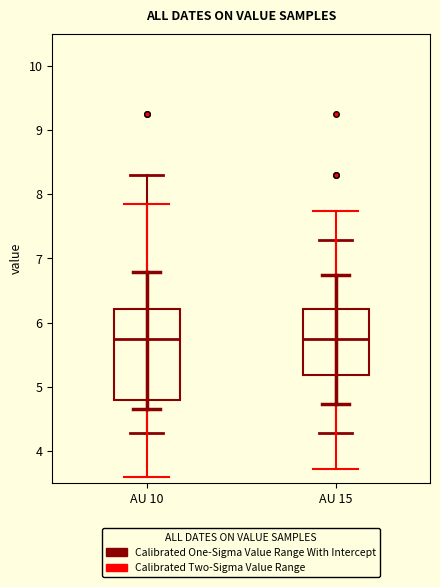

Where does the median line of the box for AU 10 sit on the y-axis? The values are not printed on the chart, so give them approximately, as read against the axis.

5.8